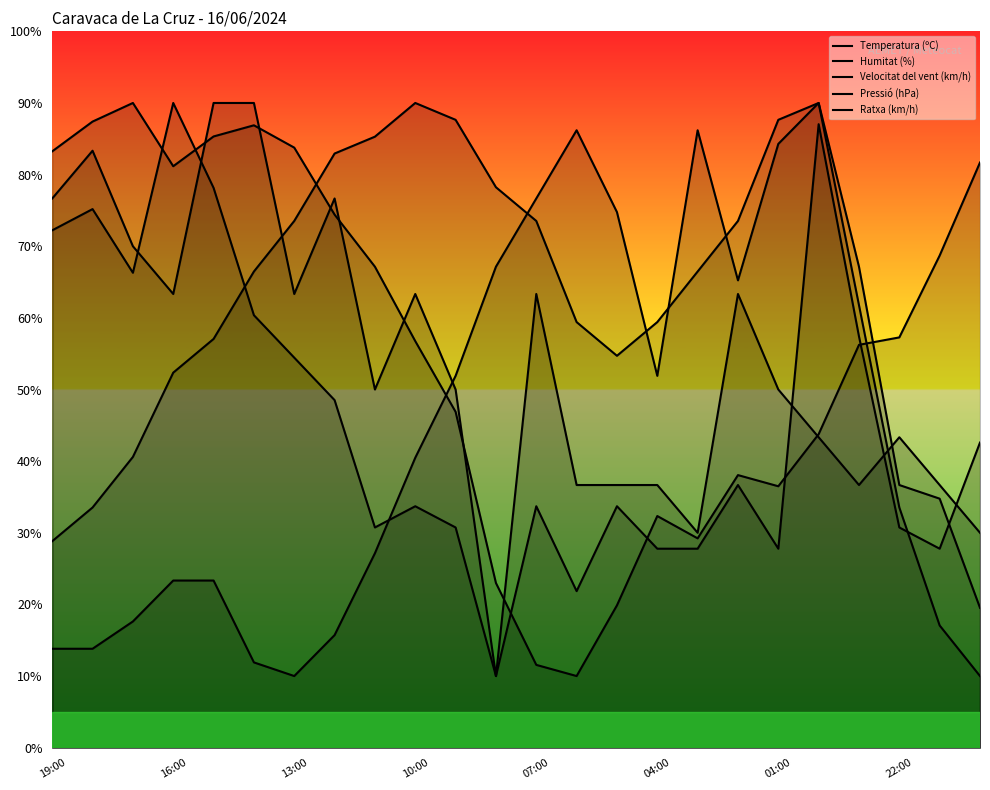

How many data points does each series have?

24